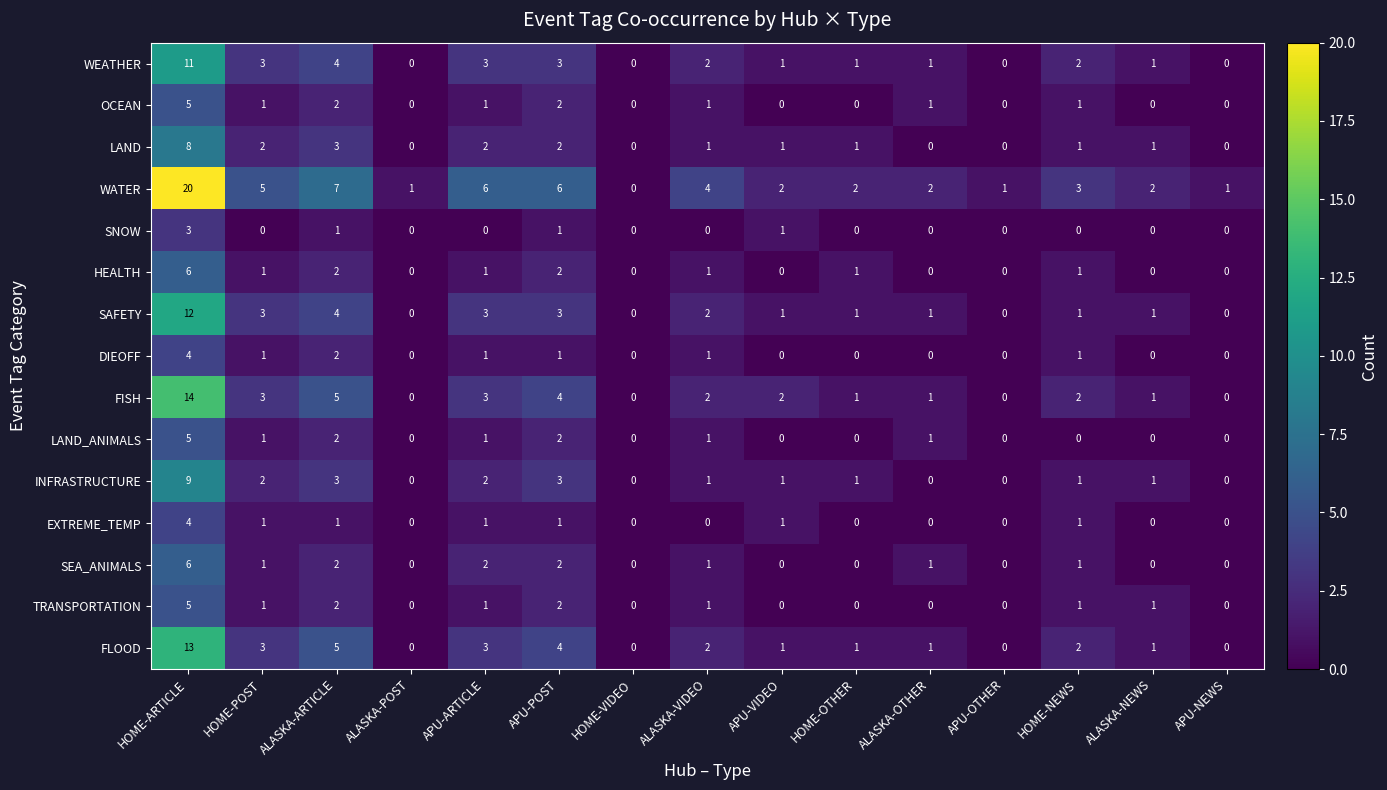

What is the maximum value for SNOW?

3